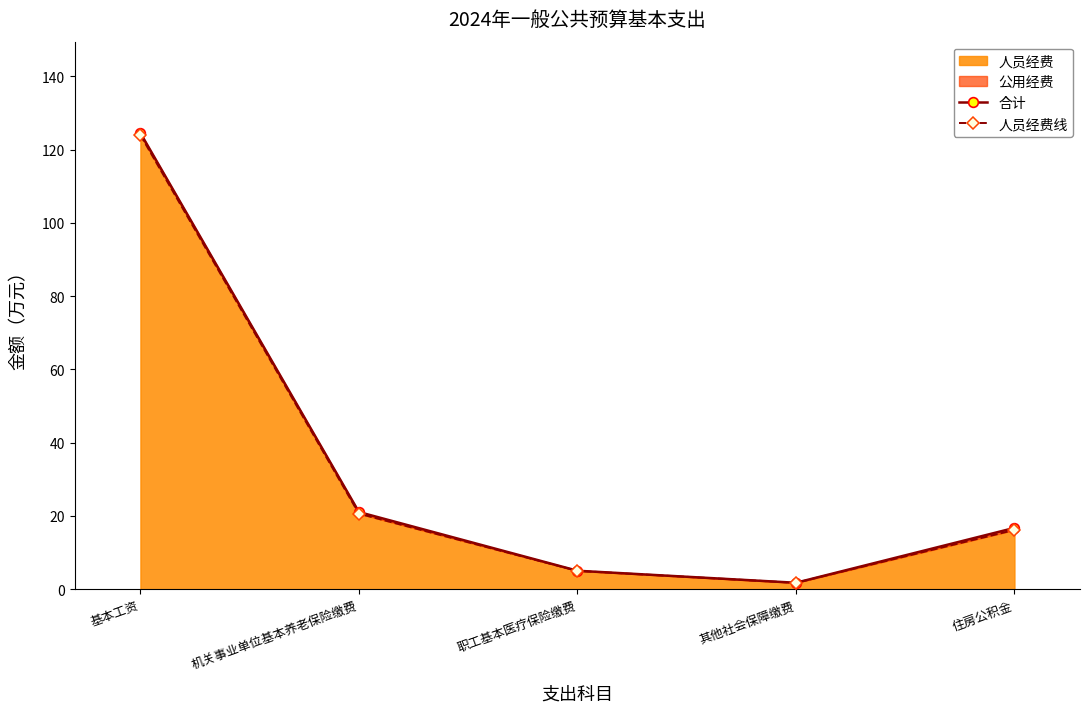

List the series in order of their peak value, highest first.

合计, 人员经费线